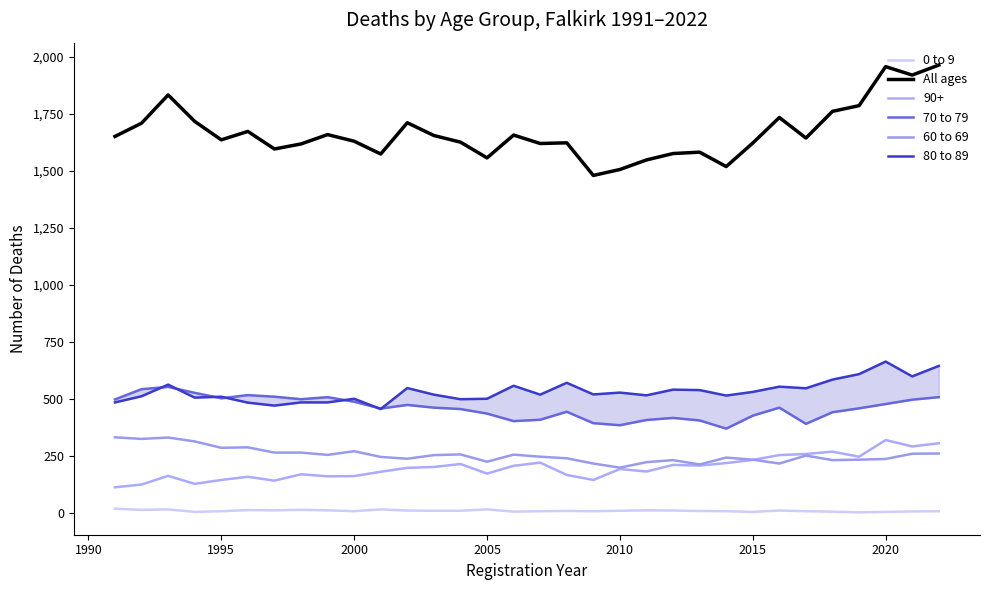

Reading left to right, extract all data points from this chart.

0 to 9: 19	14	16	5	8	13	12	14	12	8	16	11	10	10	16	6	8	9	8	10	12	11	9	8	5	11	8	6	3	5	7	8
All ages: 1651	1709	1833	1717	1636	1673	1596	1618	1659	1630	1574	1711	1655	1626	1557	1657	1620	1623	1480	1506	1548	1576	1582	1519	1622	1734	1644	1761	1786	1957	1920	1964
70 to 79: 498	543	553	527	503	517	510	499	508	488	458	474	462	456	436	403	409	444	394	385	408	417	406	370	427	462	391	442	459	478	497	508
60 to 69: 332	325	331	314	286	288	265	265	255	271	246	238	254	257	225	256	247	240	217	199	223	232	213	243	234	217	252	232	234	237	260	261
80 to 89: 485	512	563	506	510	484	471	485	485	501	456	548	519	499	501	558	519	571	520	528	516	541	539	515	531	554	547	585	609	664	599	645